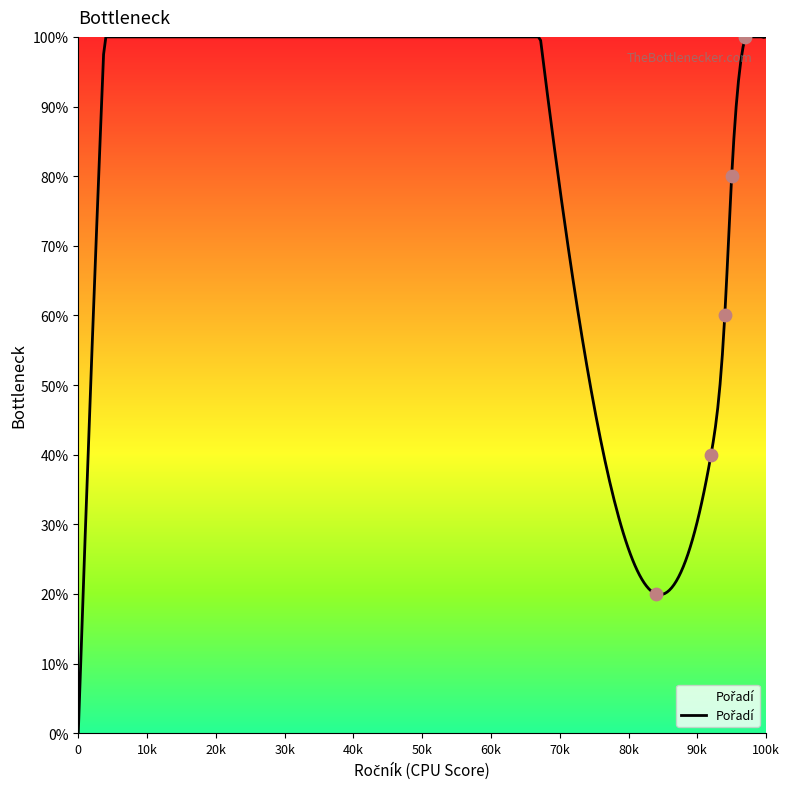

Which has a higher value, 84 or 94?

94